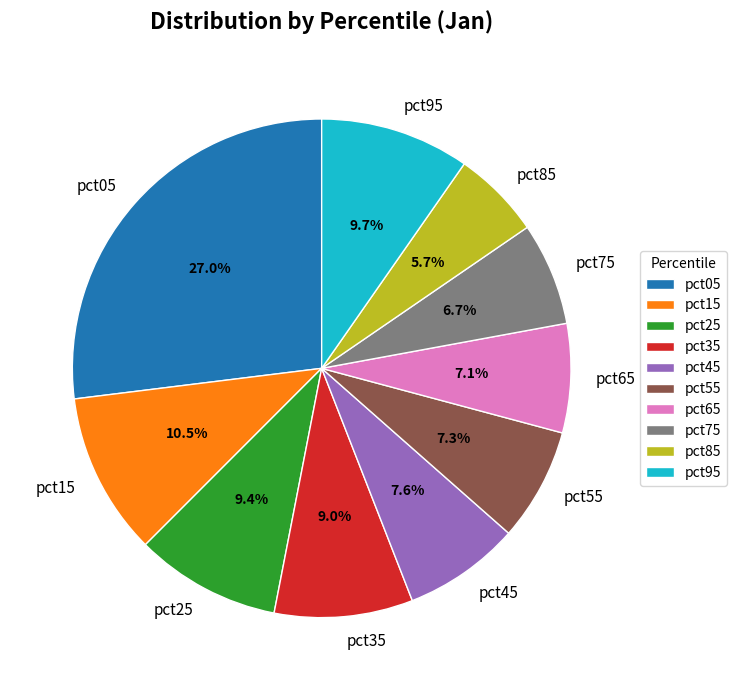

Between pct85 and pct95, which is larger?

pct95